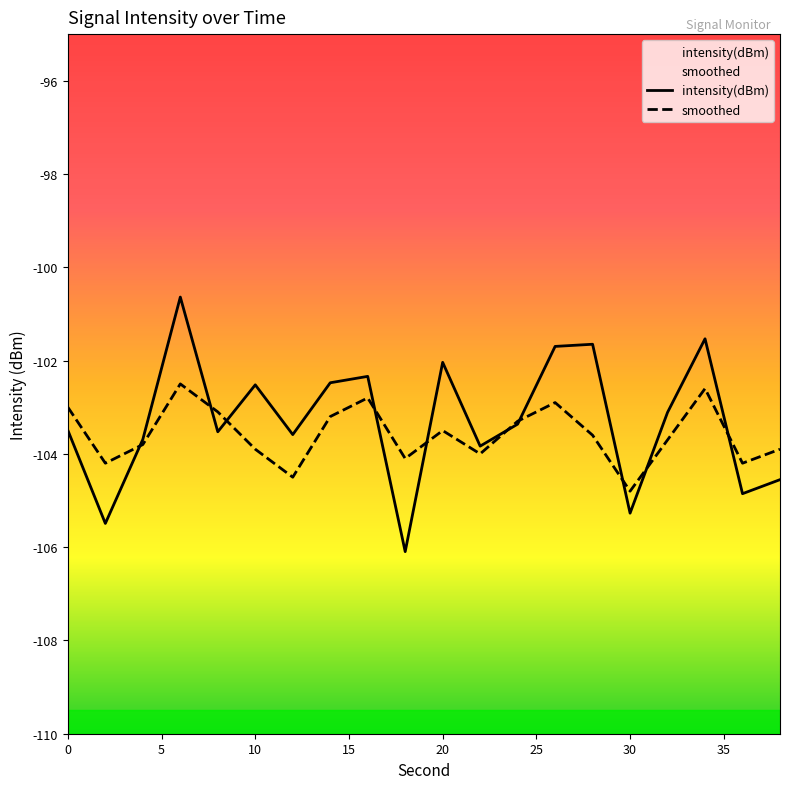

Reading right to left, transcribe all the data shown in this chart.

intensity(dBm): -104.6	-104.9	-101.5	-103.1	-105.3	-101.6	-101.7	-103.4	-103.8	-102.0	-106.1	-102.3	-102.5	-103.6	-102.5	-103.5	-100.6	-103.7	-105.5	-103.5
smoothed: -103.9	-104.2	-102.6	-103.7	-104.8	-103.6	-102.9	-103.3	-104.0	-103.5	-104.1	-102.8	-103.2	-104.5	-103.9	-103.1	-102.5	-103.8	-104.2	-103.0